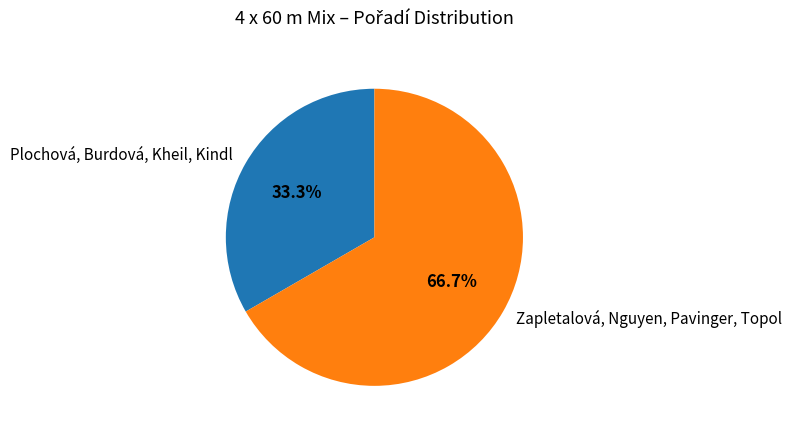

Which has a higher value, Plochová, Burdová, Kheil, Kindl or Zapletalová, Nguyen, Pavinger, Topol?

Zapletalová, Nguyen, Pavinger, Topol